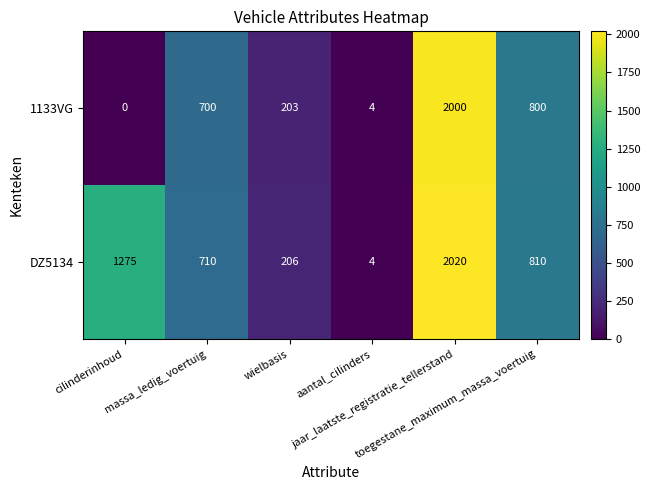

What is the average value of the 1133VG series?

618